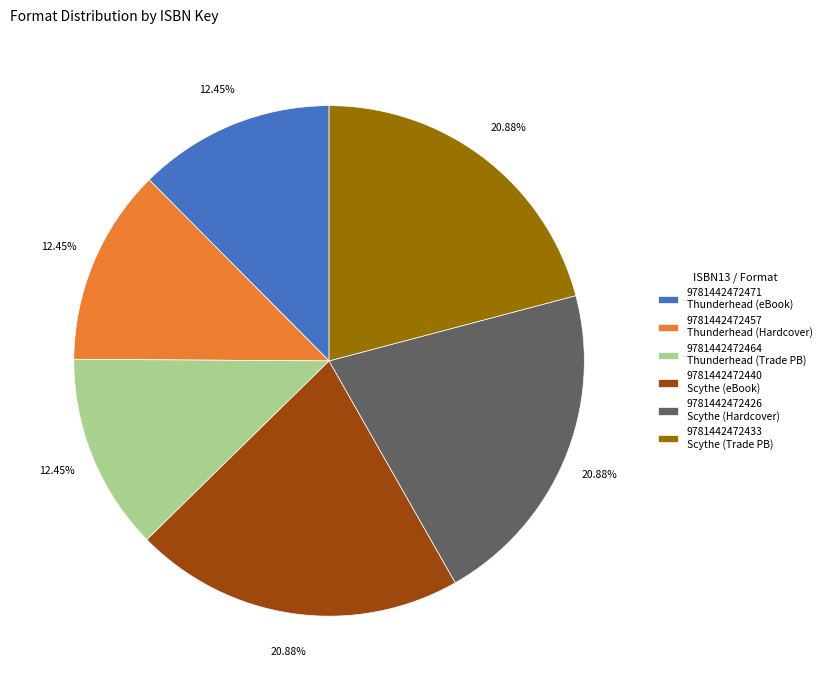

What is the ratio of the value at 9781442472471 to the value at 9781442472464?

1.0